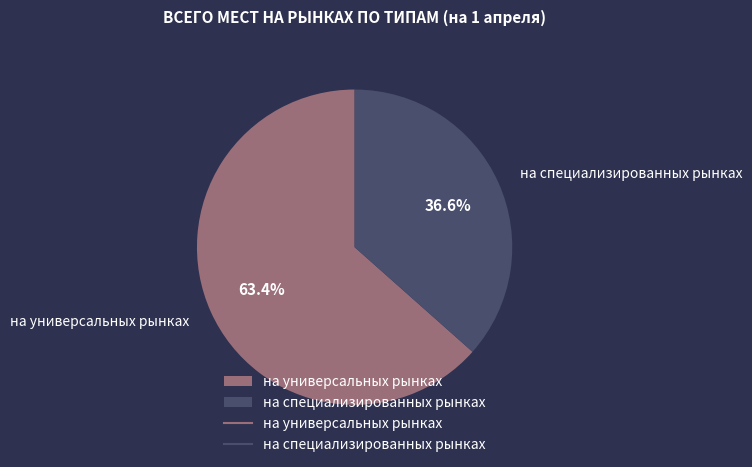

To the nearest percent, what percentage of the pie is на специализированных рынках?

37%